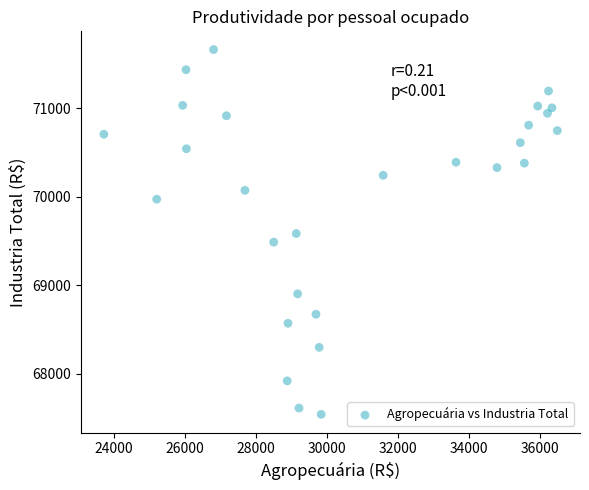

What is the range of Y values (max minus min)?

4124.7